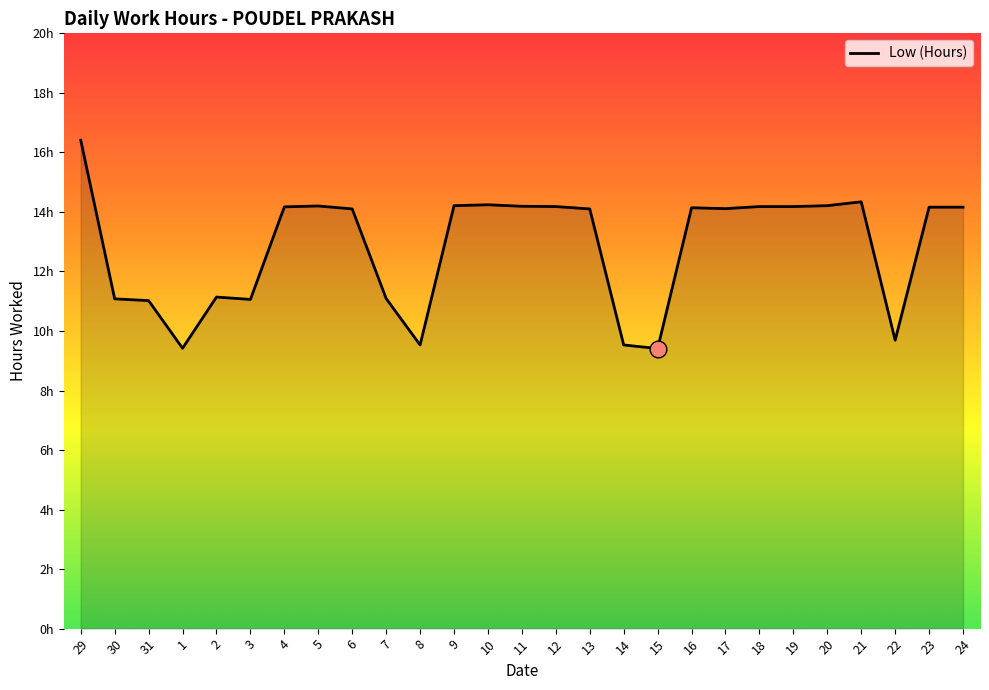

Rank the categories by value from highest to lowest.

29, 21, 10, 9, 20, 5, 11, 12, 18, 19, 4, 23, 24, 16, 17, 6, 13, 2, 7, 30, 3, 31, 22, 8, 14, 1, 15